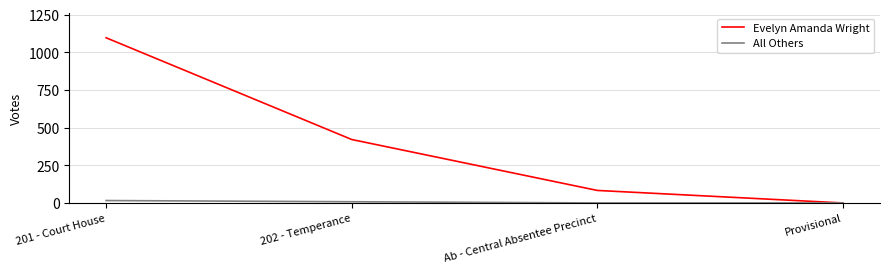

List the series in order of their overall mean, lowest first.

All Others, Evelyn Amanda Wright